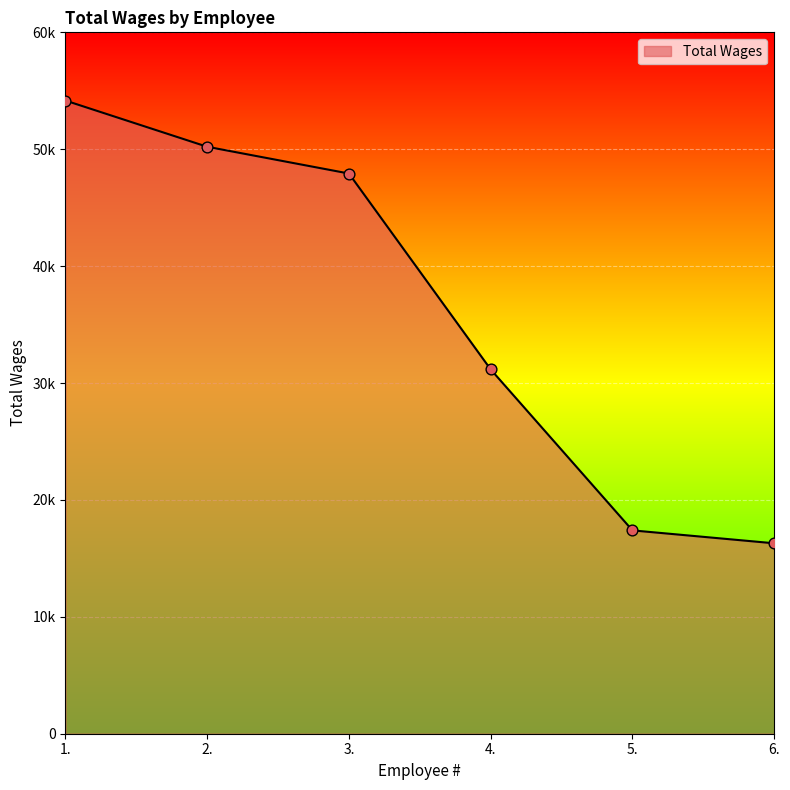

What is the ratio of the value at 1. to the value at 4.?

1.7